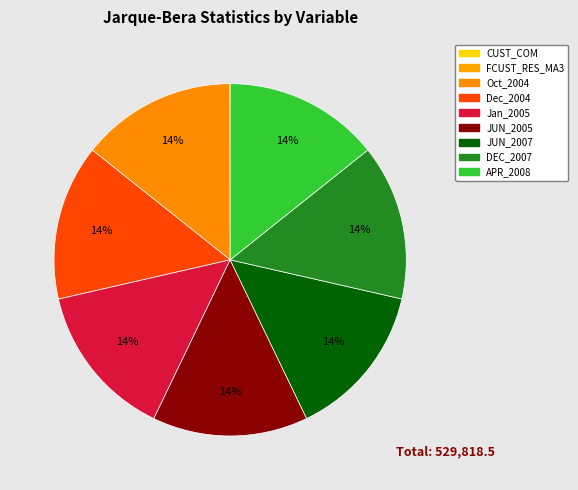

Rank the categories by value from highest to lowest.

APR_2008, JUN_2007, DEC_2007, Oct_2004, Dec_2004, JUN_2005, Jan_2005, CUST_COM, FCUST_RES_MA3